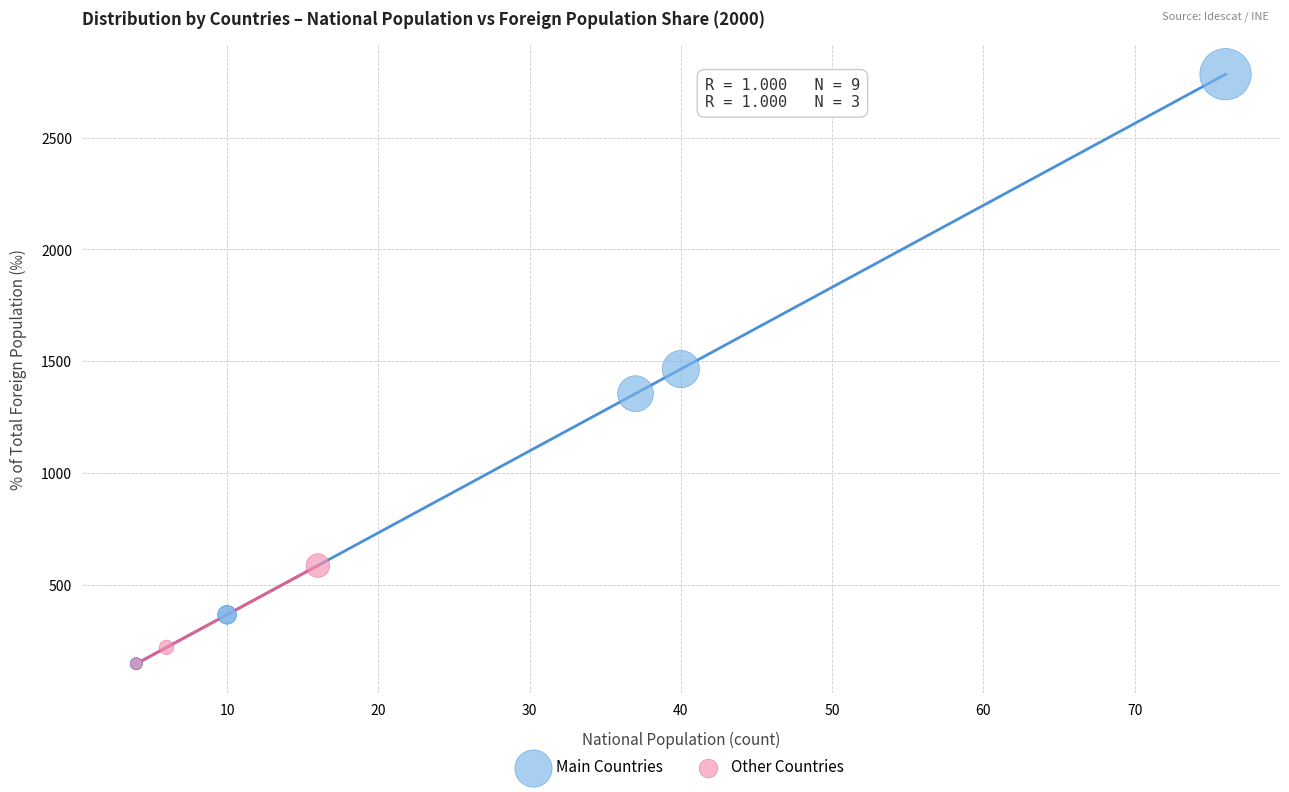

What are all the series names shown in the legend?

Main Countries, Other Countries